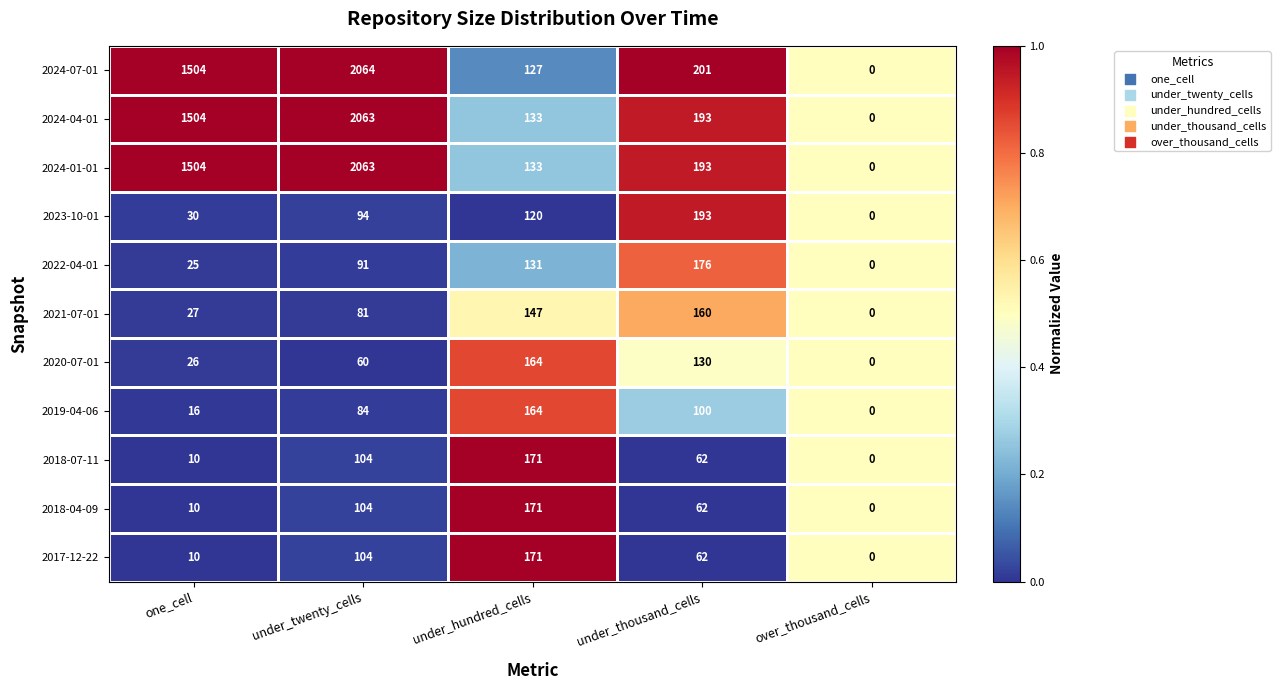

What is the difference between the second highest and minimum values in the 2022-04-01 series?

131